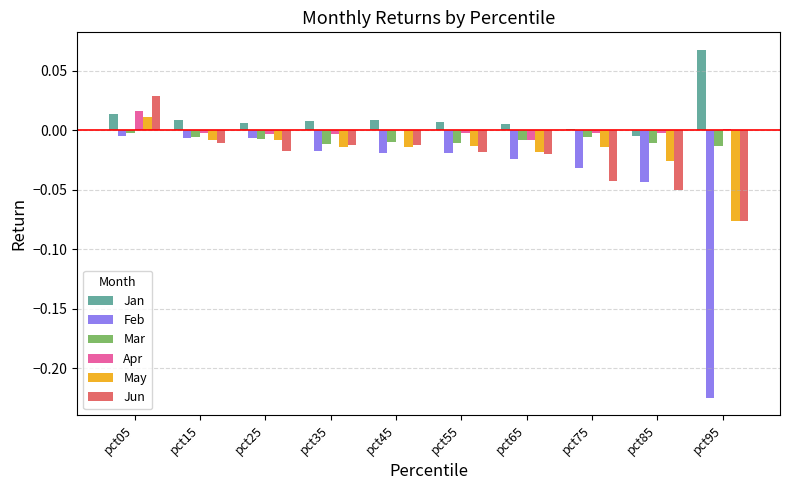

How many categories are shown in the chart?

10